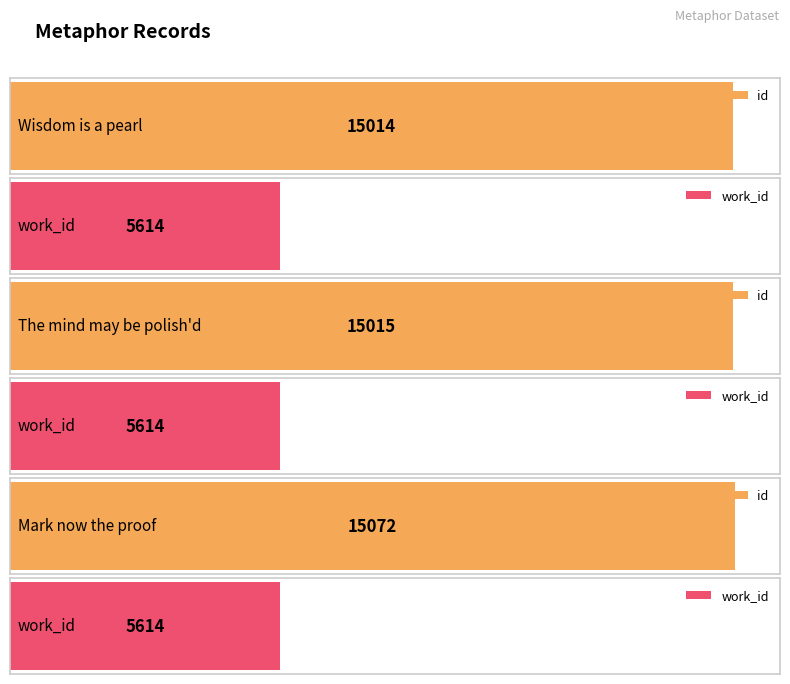

List the series in order of their overall mean, lowest first.

work_id, id